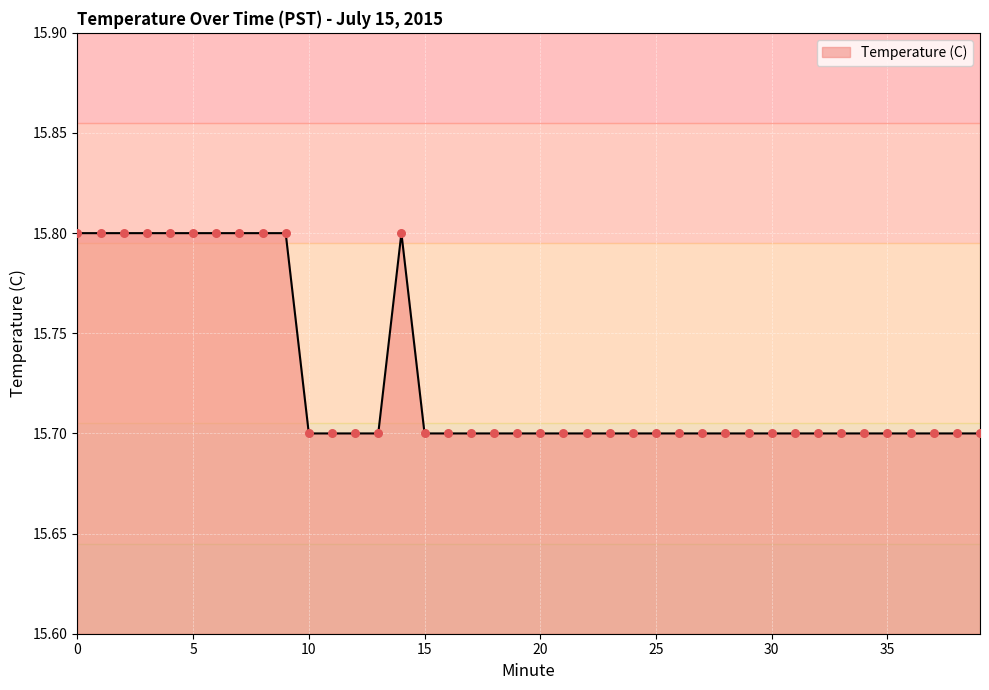

What is the maximum value shown in the chart?

15.8